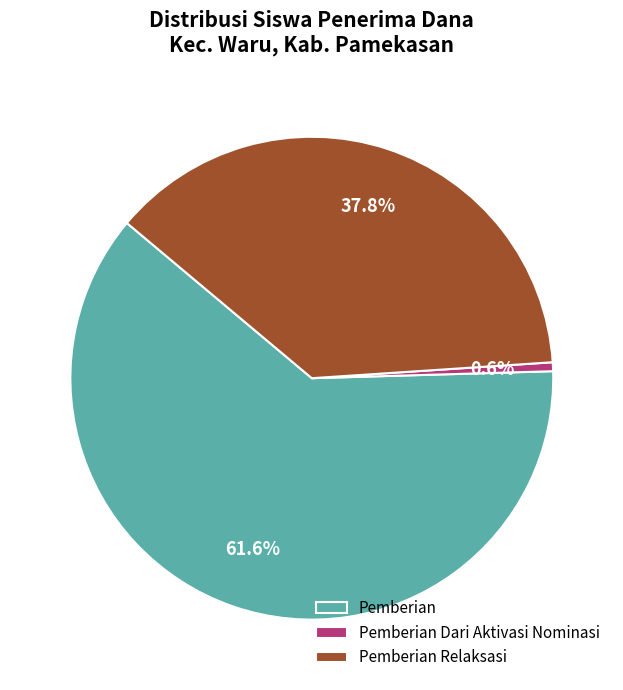

To the nearest percent, what is the difference between the largest and smallest slice percentages?

61%